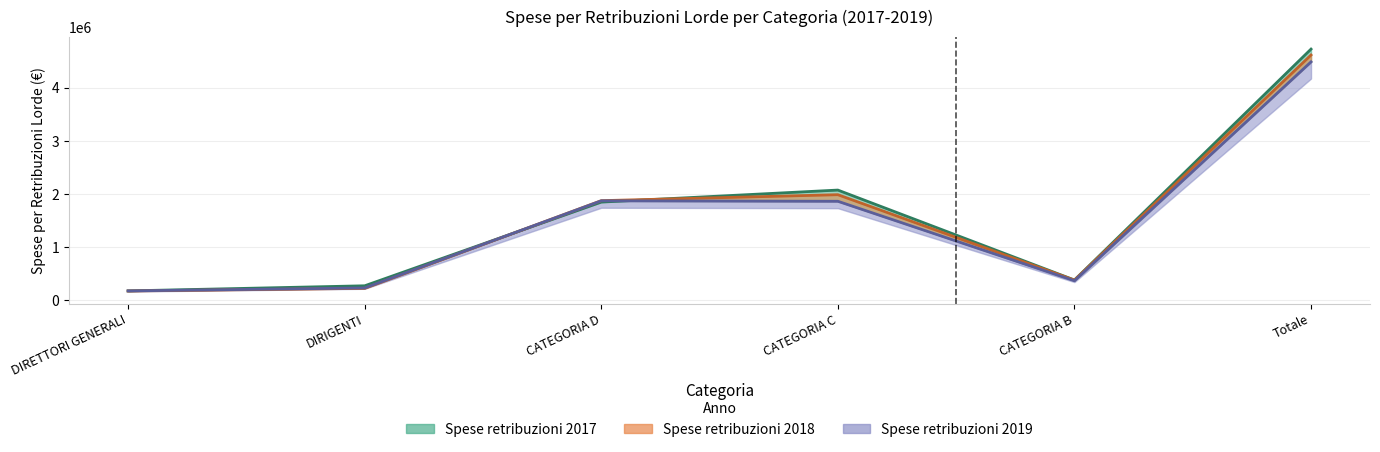

What is the minimum value shown in the chart?

168626